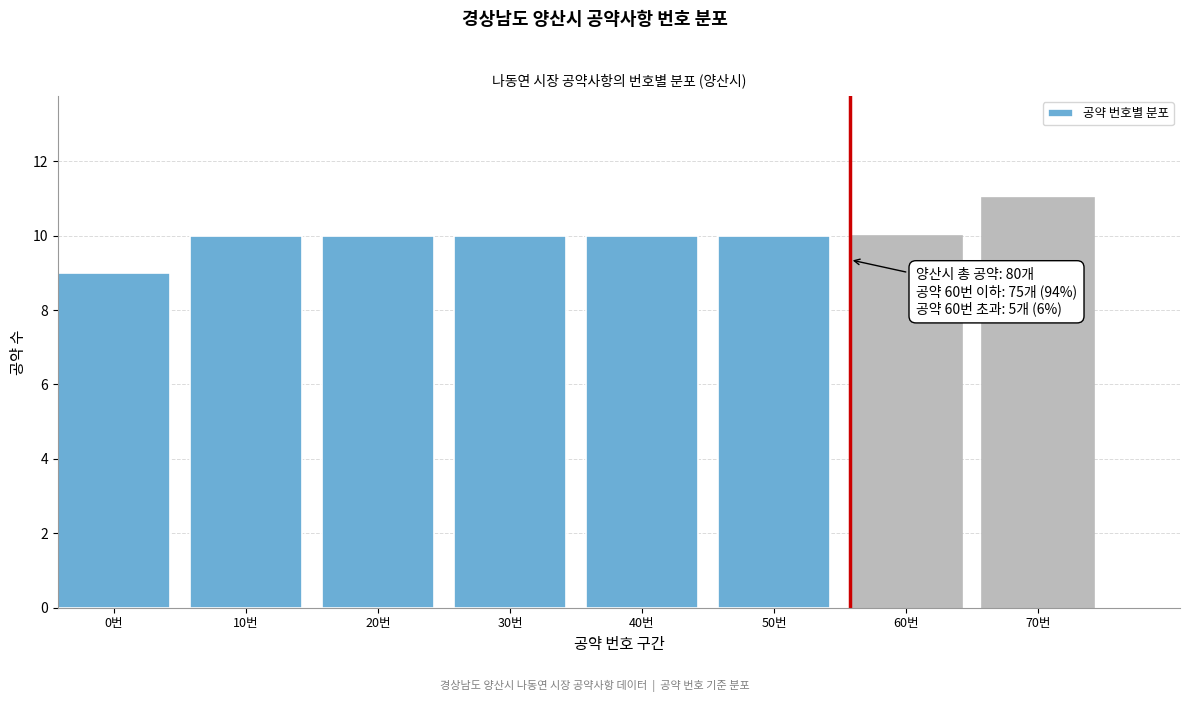

Reading left to right, extract all data points from this chart.

0번=9	10번=10	20번=10	30번=10	40번=10	50번=10	60번=10	70번=11